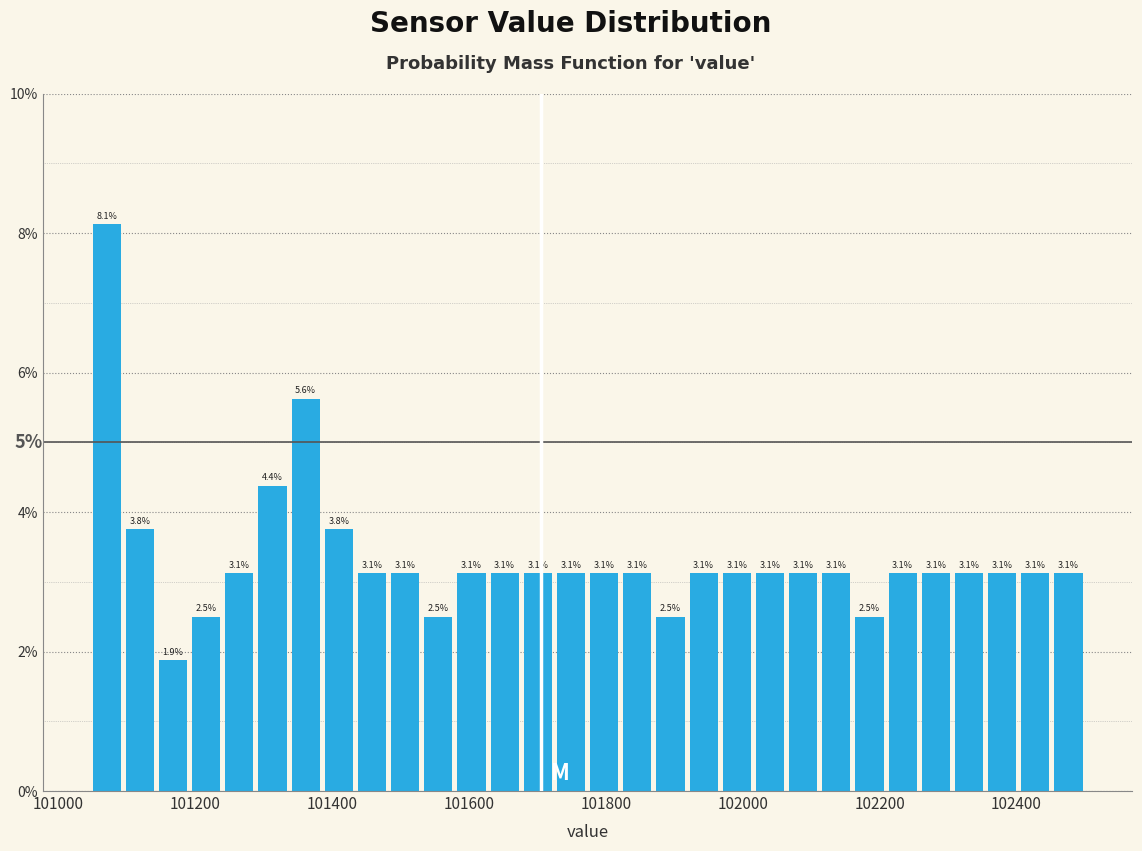

Read against the x-axis, roughly where is the centre of the tallest bar?

101080